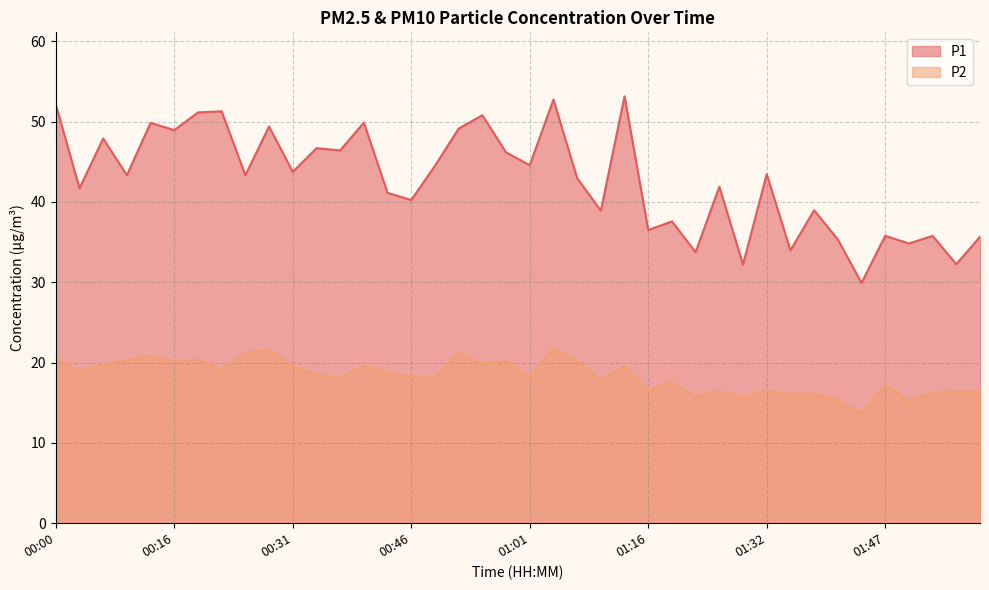

At which label is P1 closest to 41?

00:43